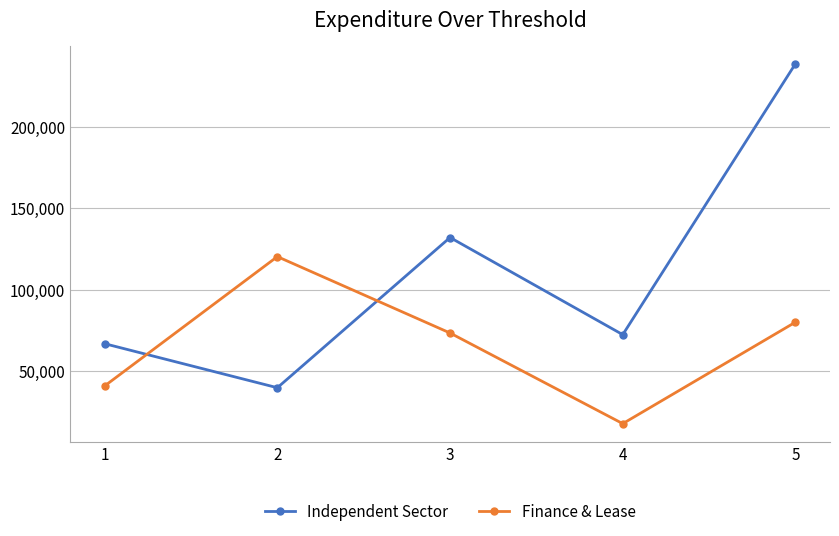

What is the value of the Independent Sector point at the 2nd from the left?

39744.0